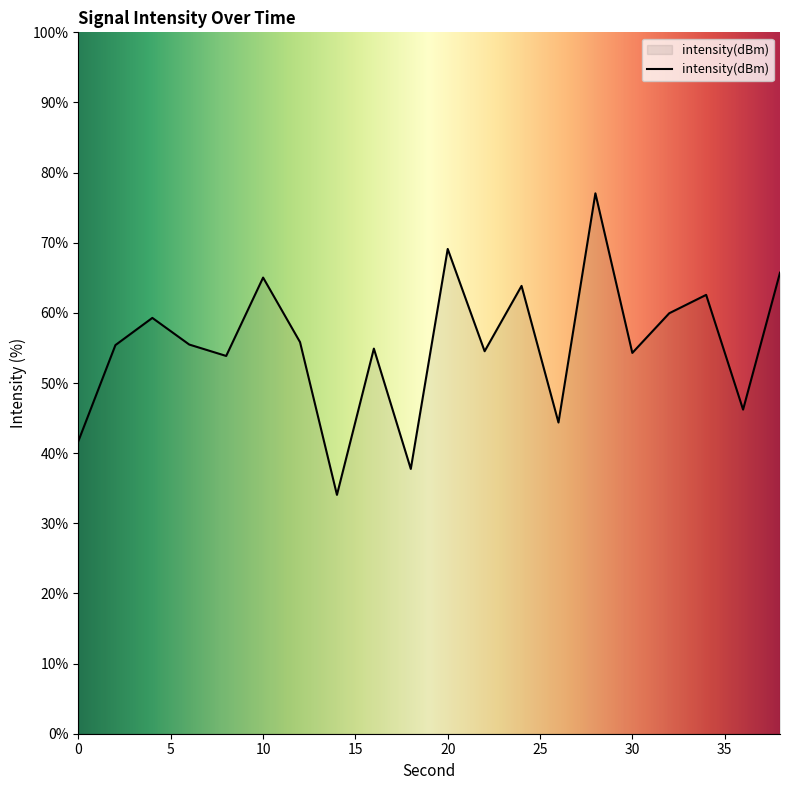

What is the difference between the maximum and second lowest values?

39.3